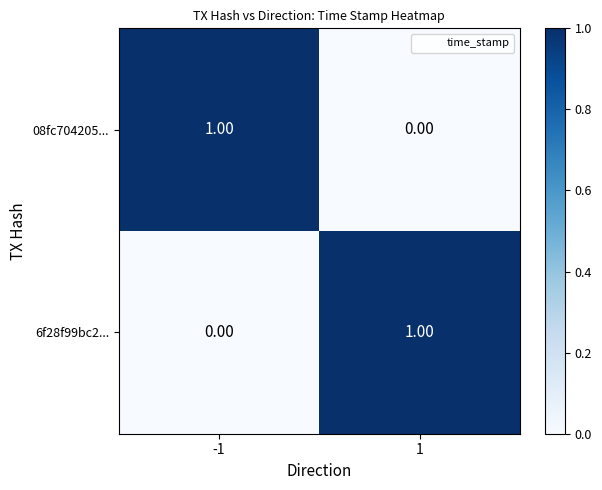

Rank the series at 1 from lowest to highest value.

08fc704205..., 6f28f99bc2...